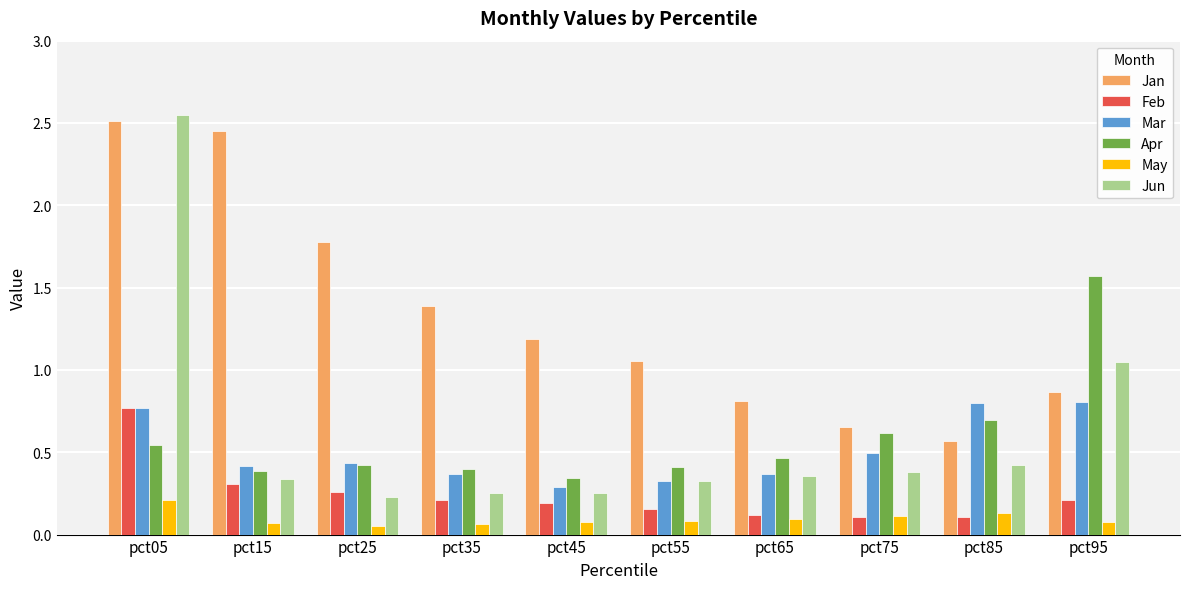

At how many categories does at least one series exceed 2?

2